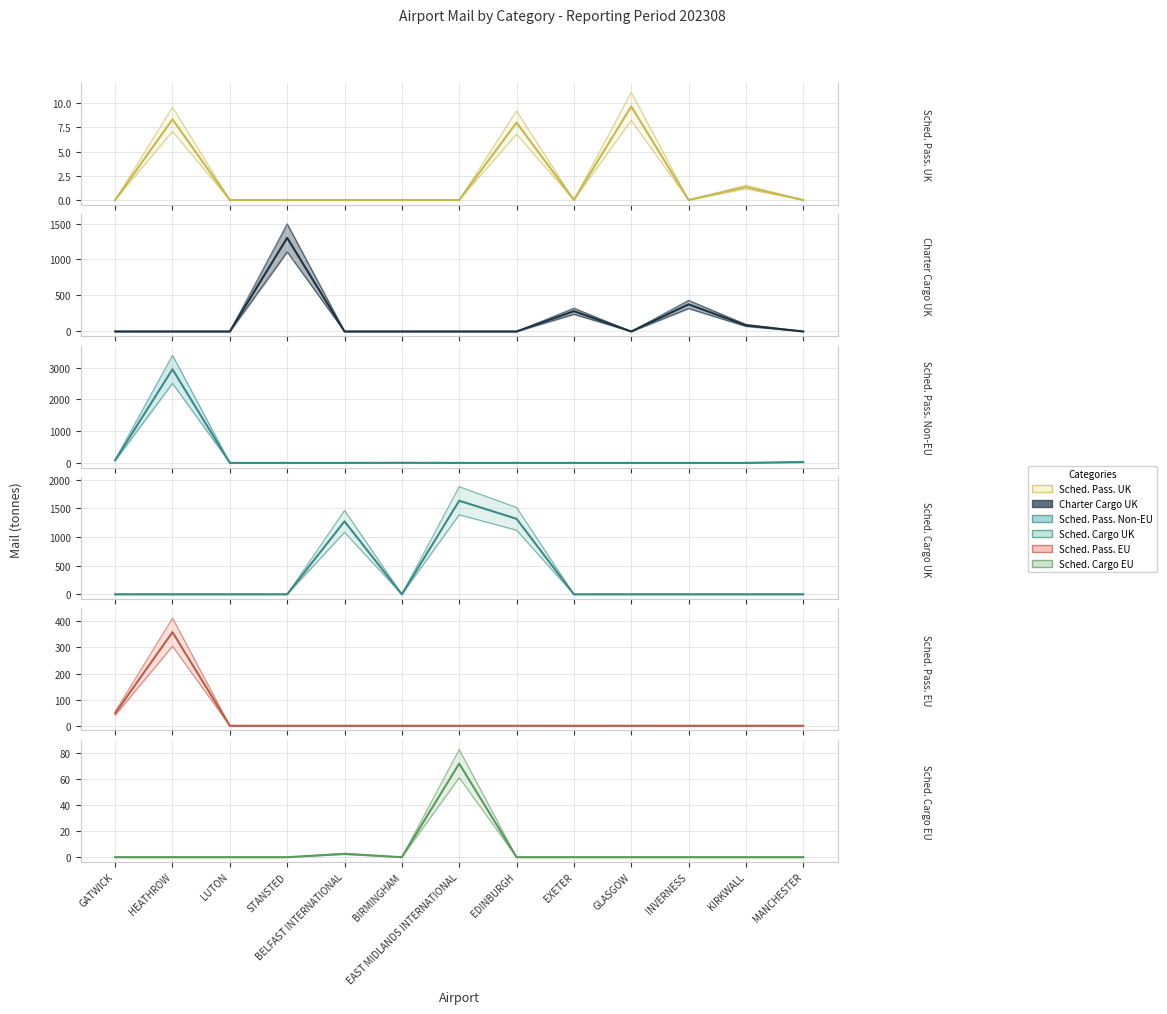

Which series changed the most between BELFAST INTERNATIONAL and KIRKWALL?

Sched. Cargo UK